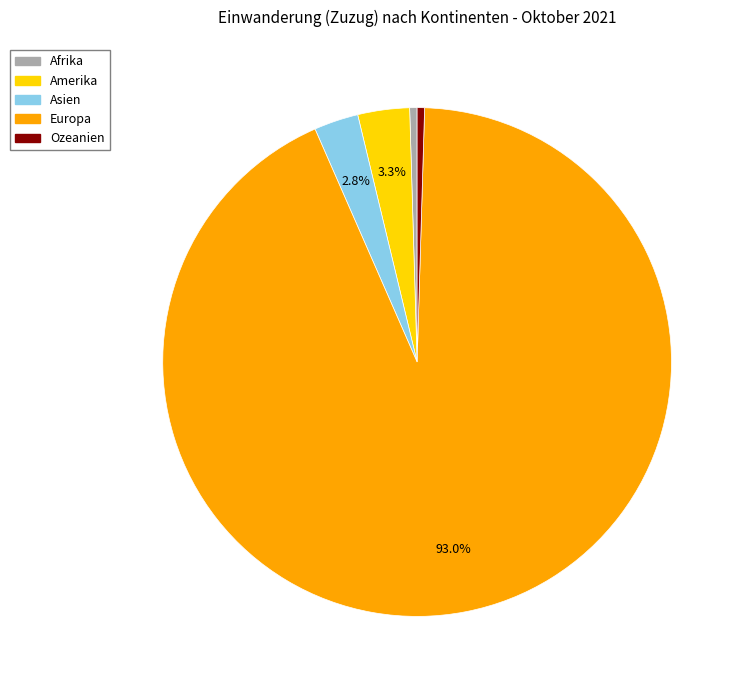

Combined, do Europa and Afrika account for over 50%?

Yes